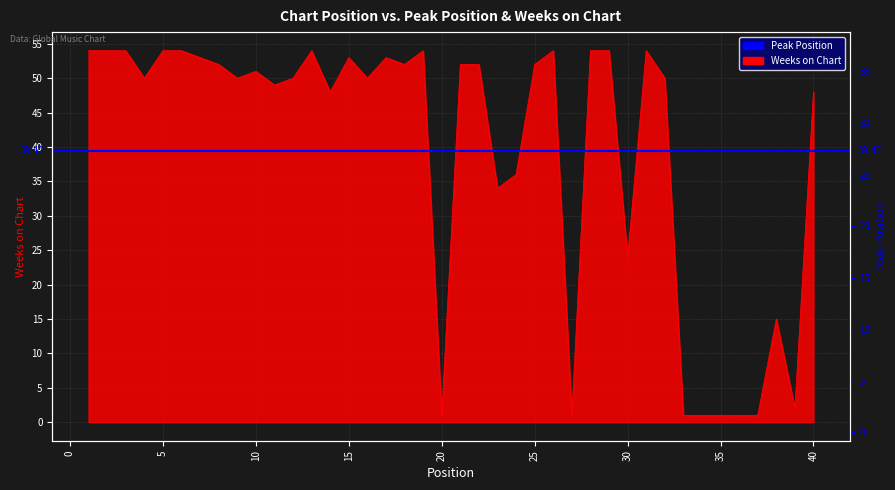

What is the average value of the Weeks on Chart series?

39